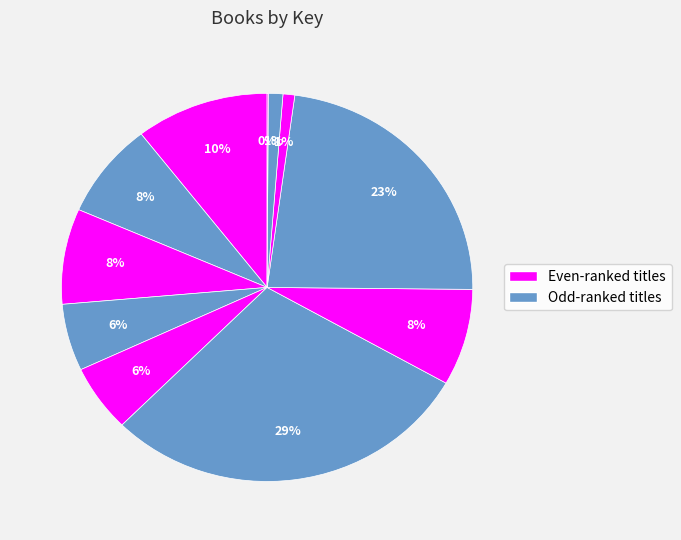

Count the number of slices in the pie.

11